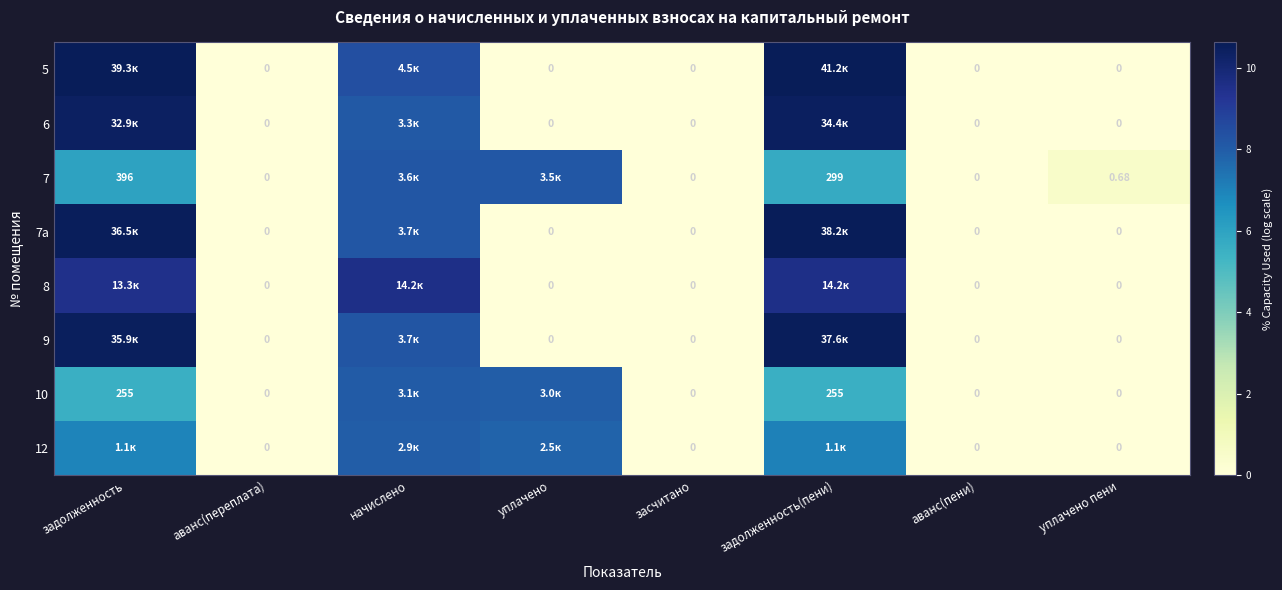

What is the spread (max minus min) of values at задолженность?

5.0